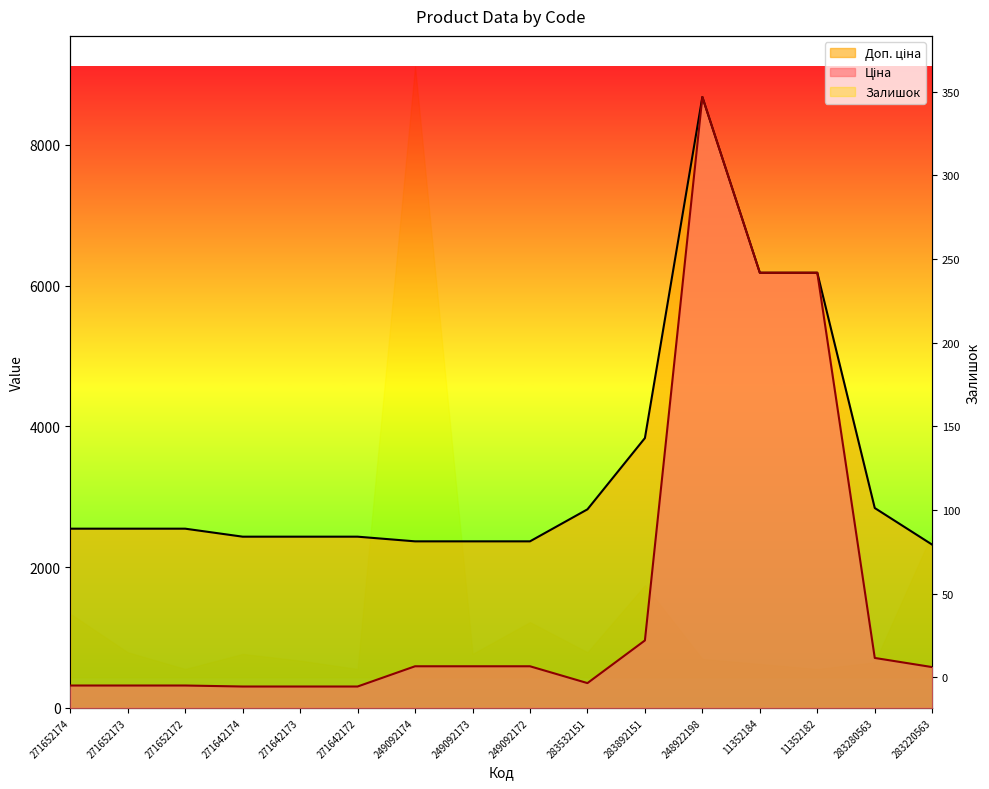

Reading left to right, what are all the values shown in this chart?

Ціна: 271652174=318.3	271652173=318.3	271652172=318.3	271642174=304.1	271642173=304.1	271642172=304.1	249092174=591.6	249092173=591.6	249092172=591.6	283532151=352.6	283892151=958.4	248922198=8679.5	11352184=6182.6	11352182=6182.6	283280563=710.0	283220563=579.8
Доп. ціна: 271652174=2546.4	271652173=2546.4	271652172=2546.4	271642174=2432.8	271642173=2432.8	271642172=2432.8	249092174=2366.5	249092173=2366.5	249092172=2366.5	283532151=2821.2	283892151=3833.8	248922198=8679.5	11352184=6182.6	11352182=6182.6	283280563=2839.8	283220563=2319.2